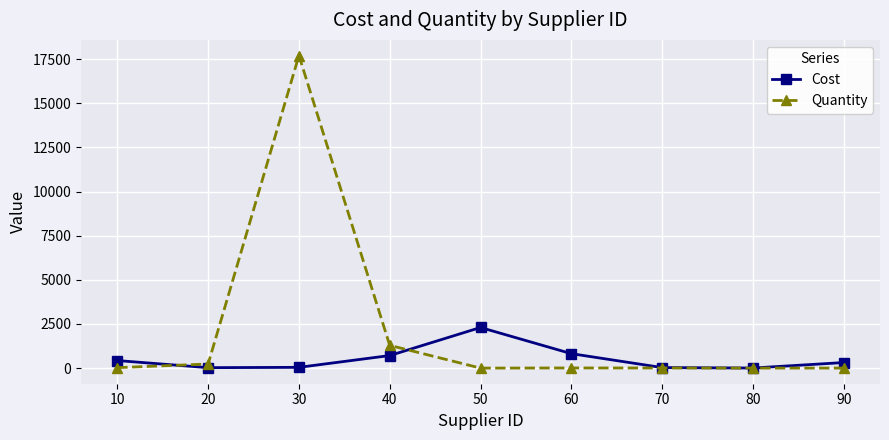

Is the value of Cost at 50 greater than the value of Quantity at 70?

Yes